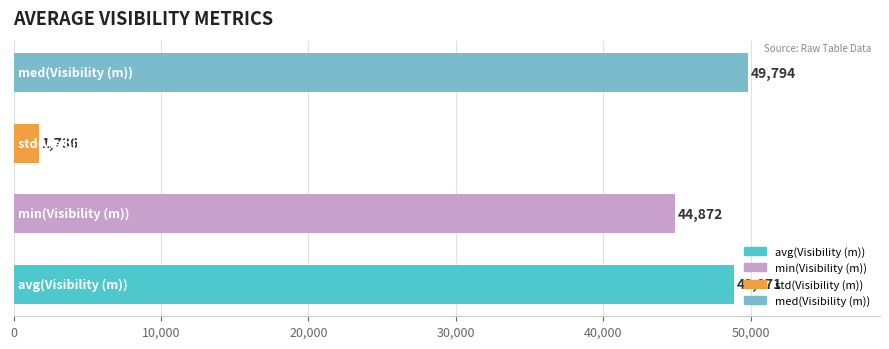

What is the maximum value shown in the chart?

49794.1